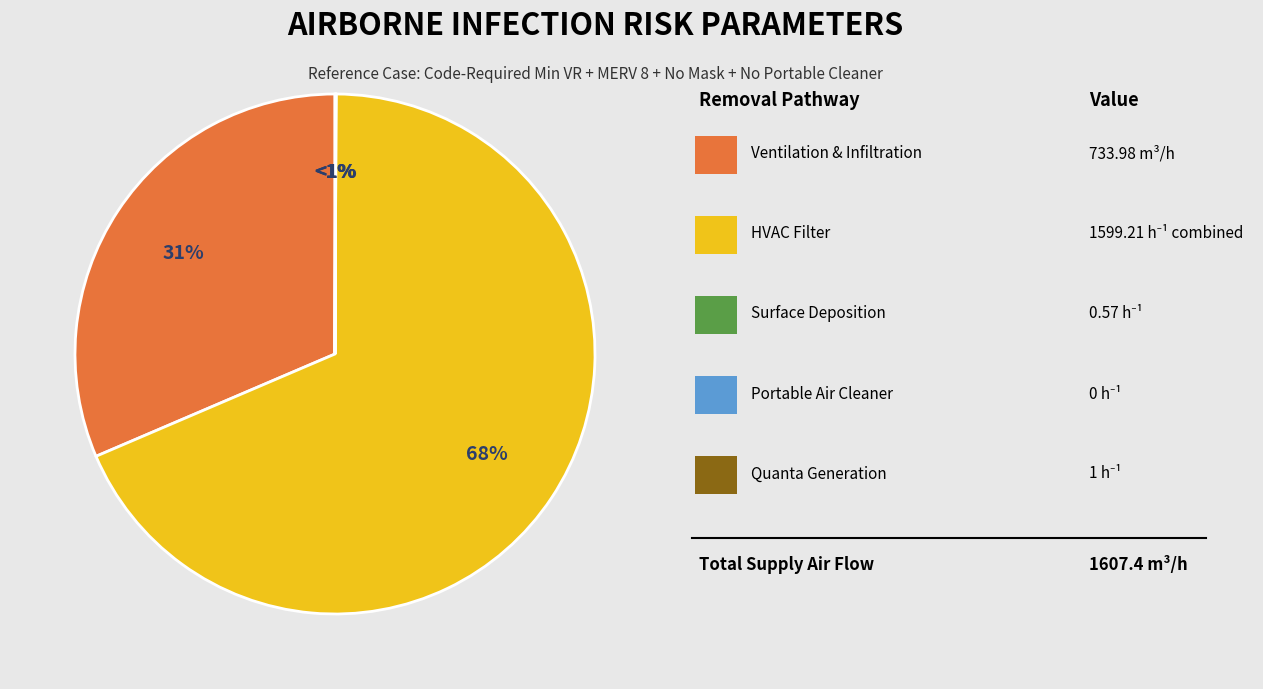

What percentage is the Removal by HVAC filter slice, to the nearest percent?

68%